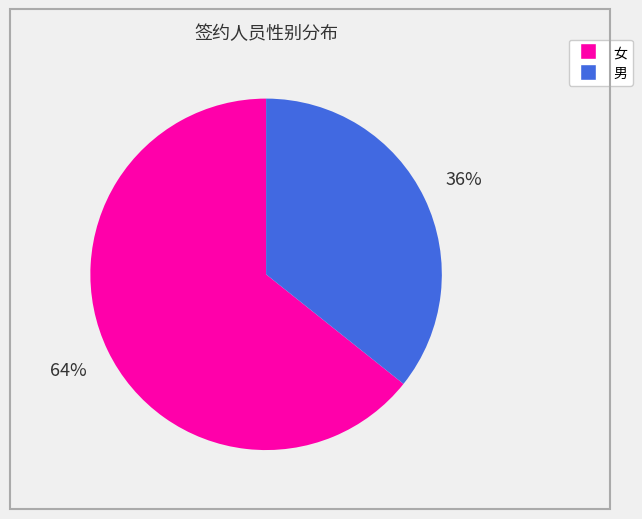

What is the majority slice?

女